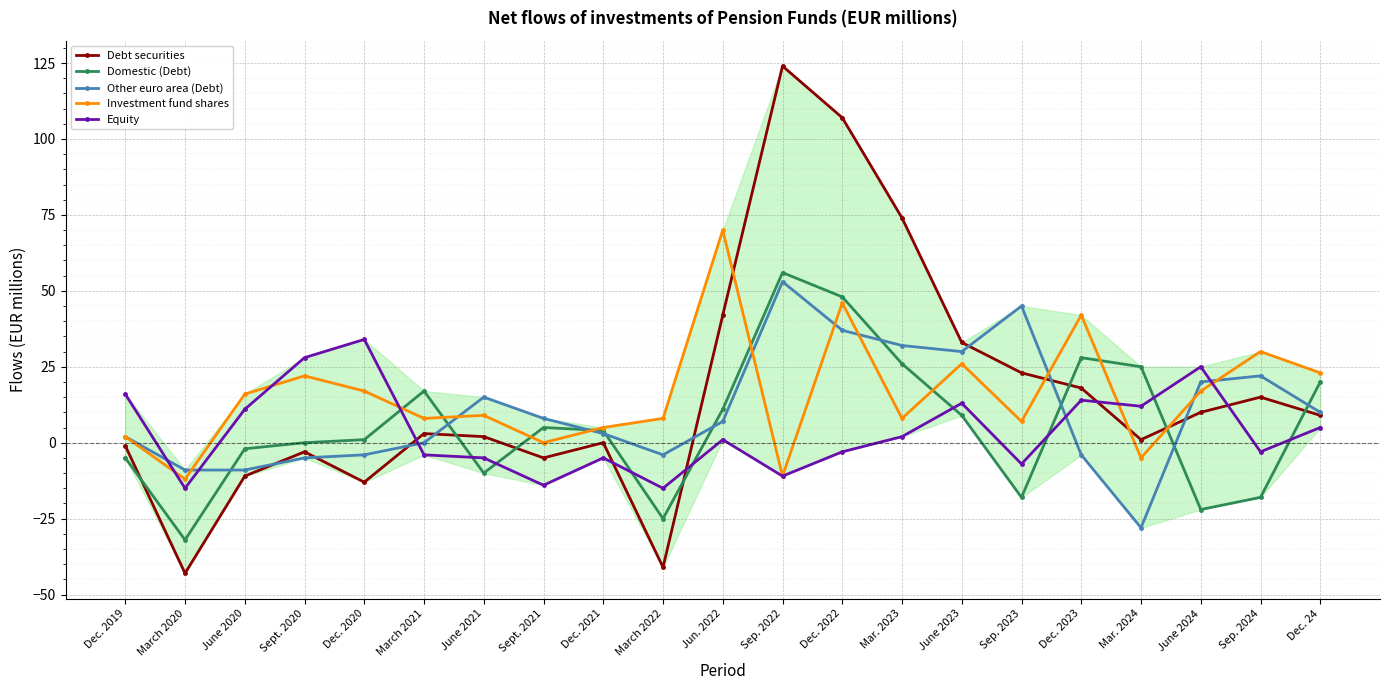

What is the sum of all Investment fund shares values?

328